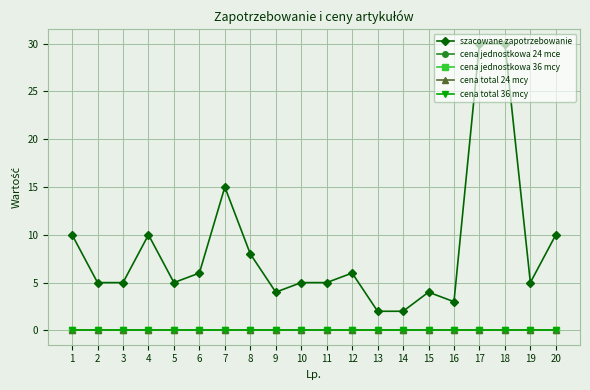

Is this an area chart (filled region under the line)?

No